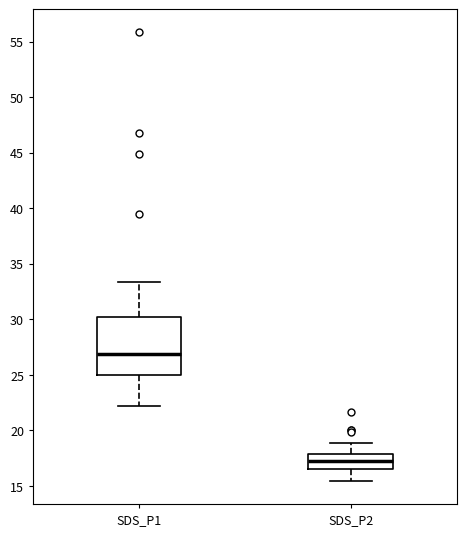

Which box's median line is the lowest?

SDS_P2